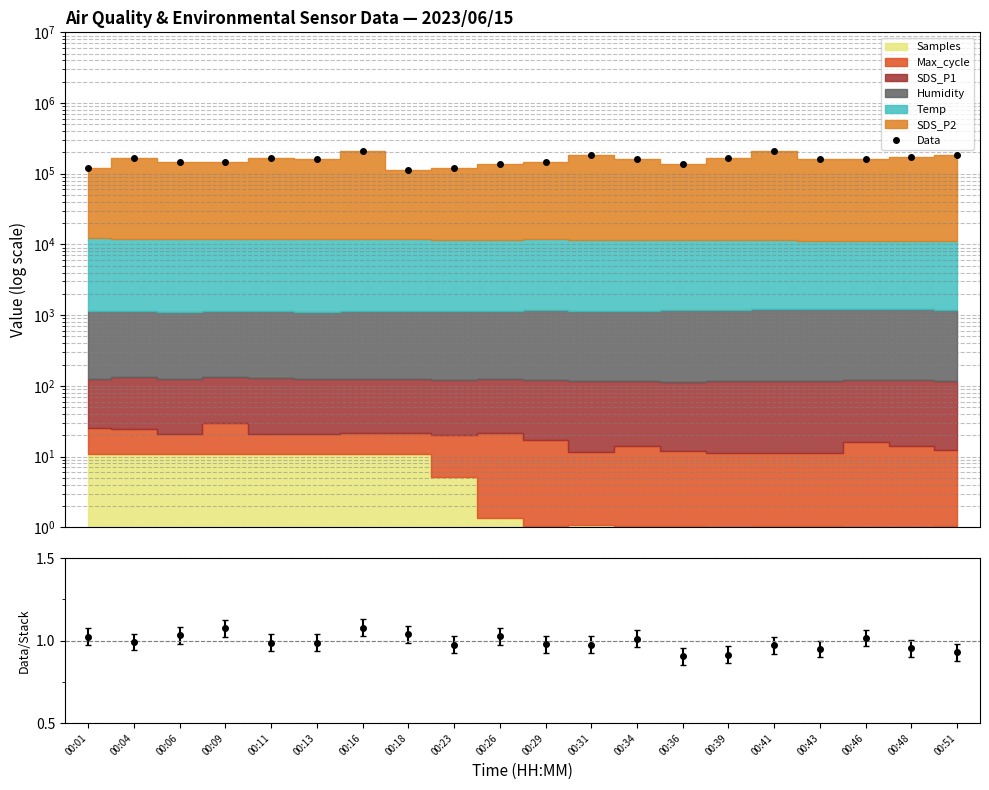

Which has a higher value, 00:31 or 00:11?

00:31